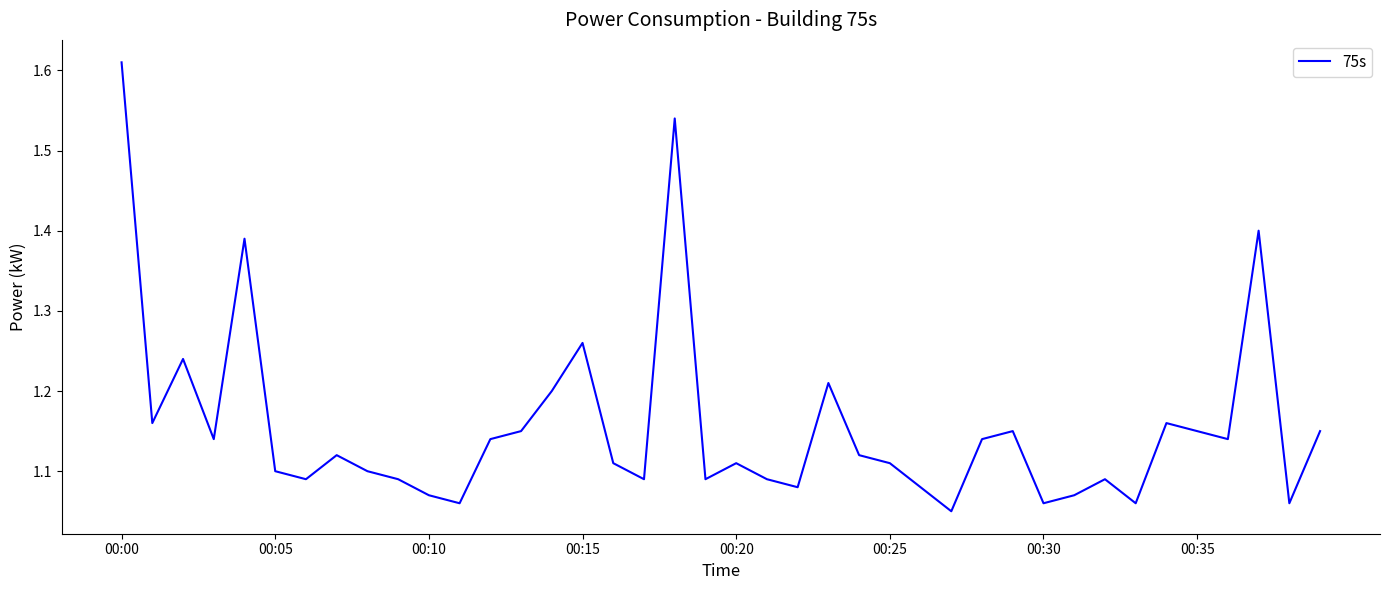

What is the difference between the maximum and minimum values?

0.6